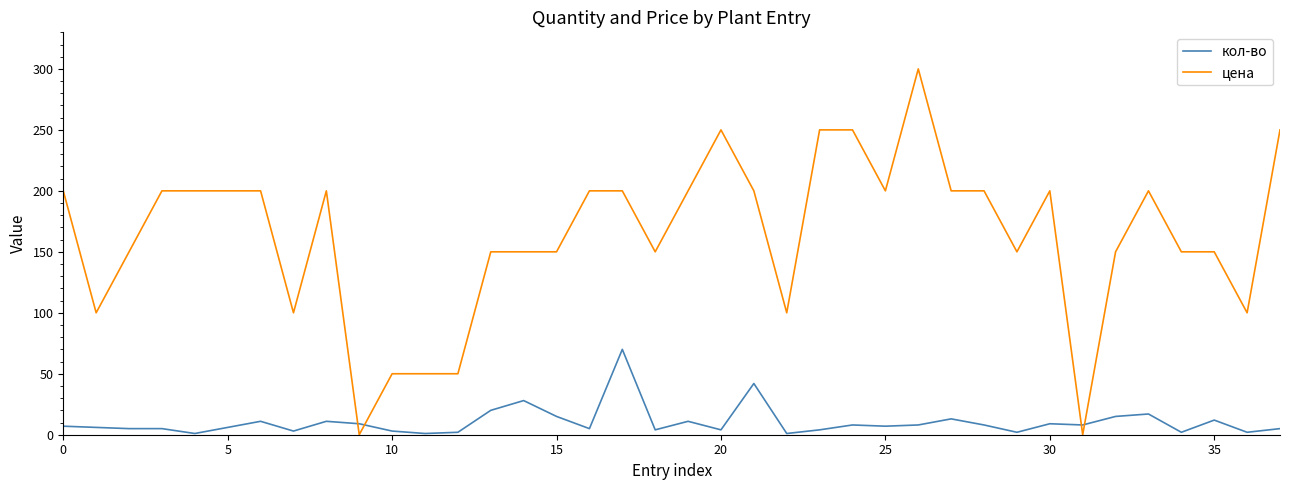

True or false: кол-во and цена cross at least once.

True